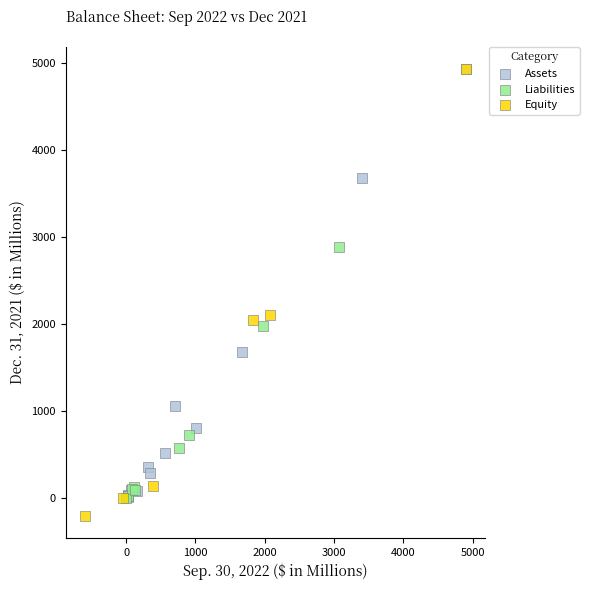

What are all the series names shown in the legend?

Assets, Liabilities, Equity